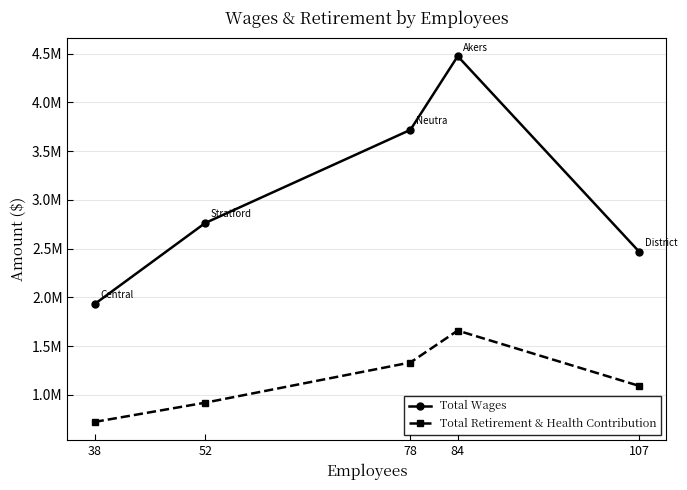

Which label corresponds to the smallest value in the chart?

38